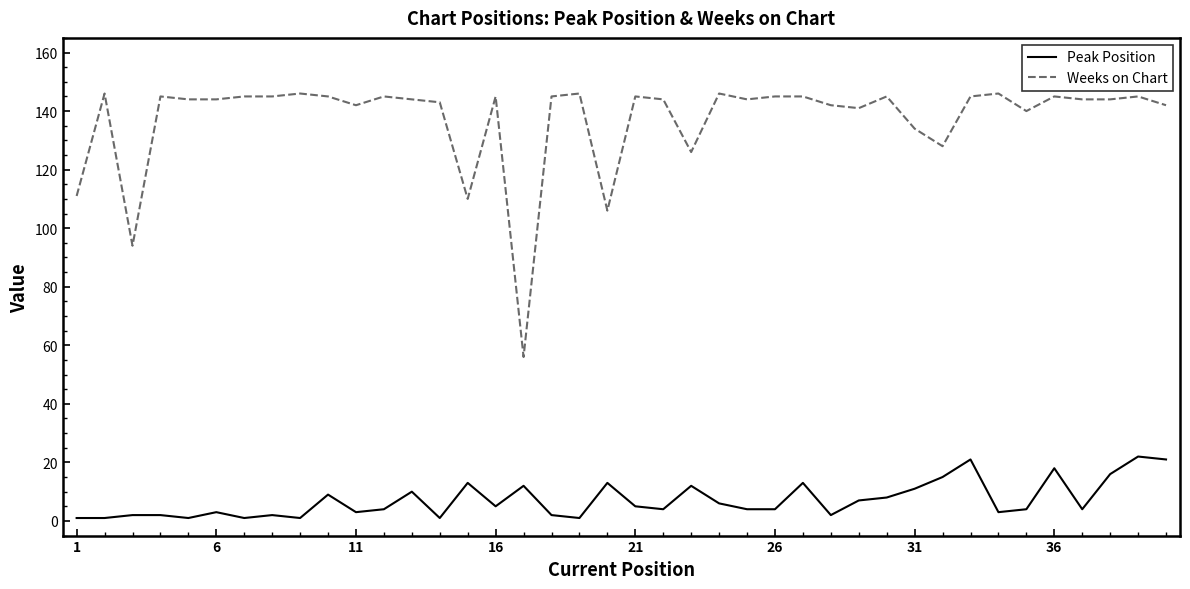

What are all the series names shown in the legend?

Peak Position, Weeks on Chart